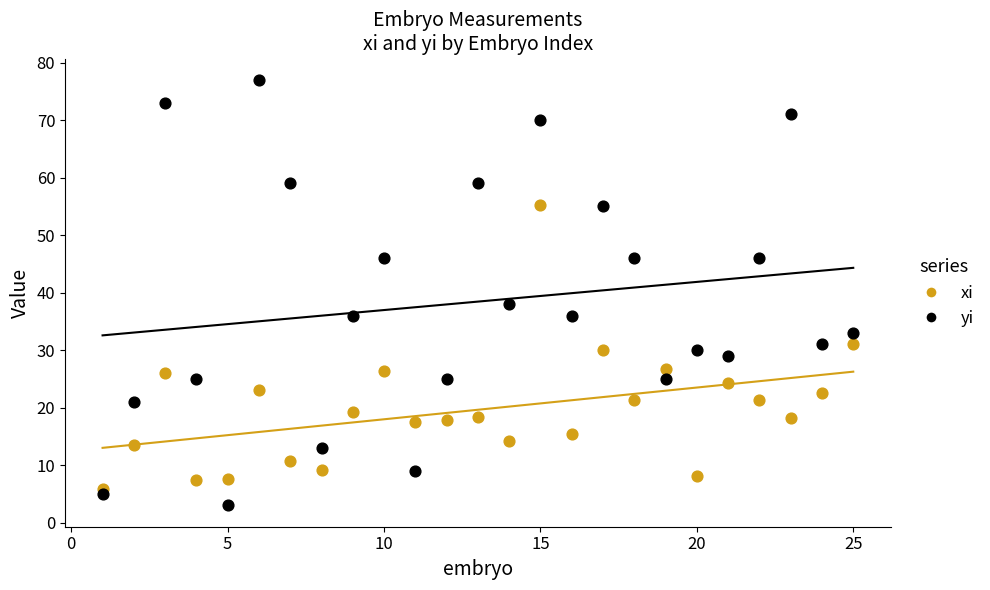

Across all series, what Y value is closest to 40?

38.0